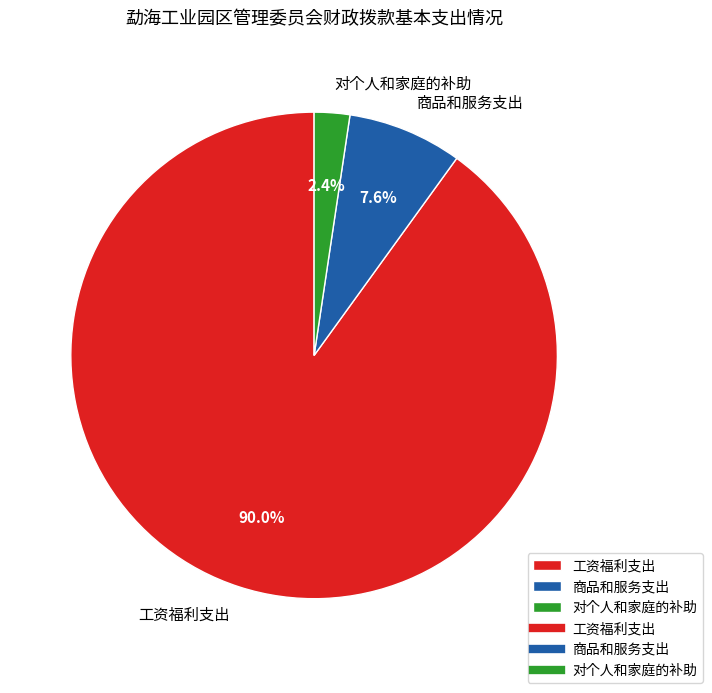

Does 工资福利支出 represent more than half of the total?

Yes